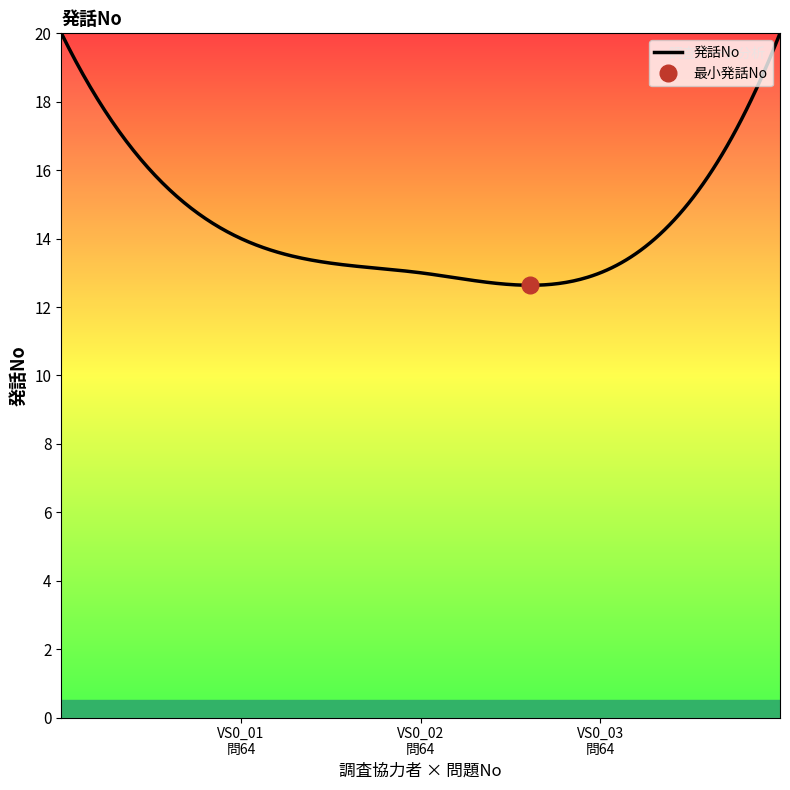

What is the value of the 11th point from the left?

14